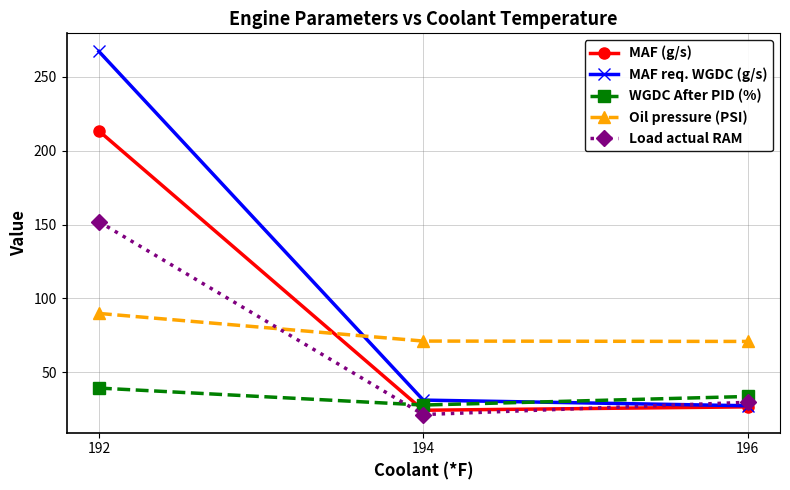

Which series has the largest total across all categories?

MAF req. WGDC (g/s)